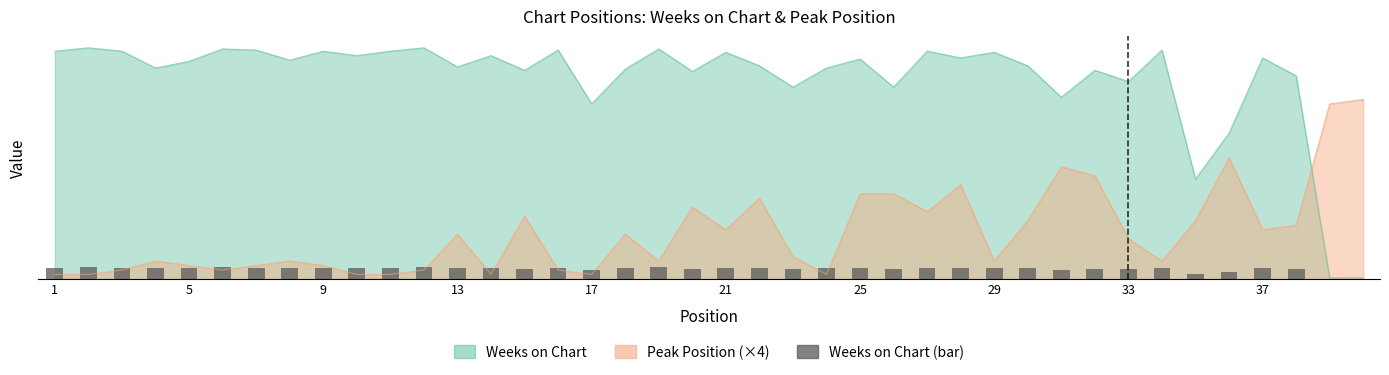

How many data points does each series have?

40